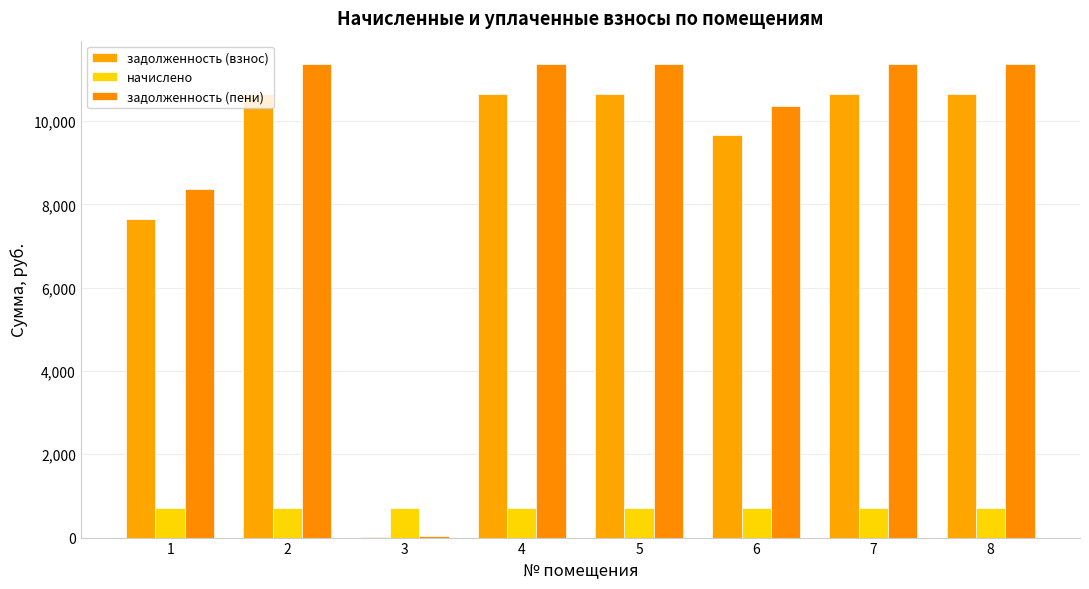

What is the total value across all series at 8?

22726.3